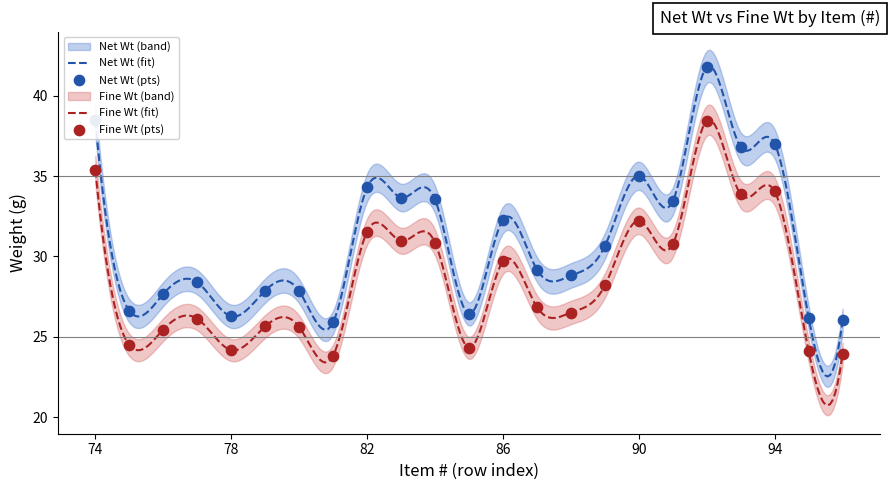

Is the value of Net Wt at 80 greater than the value of Fine Wt at 80?

Yes